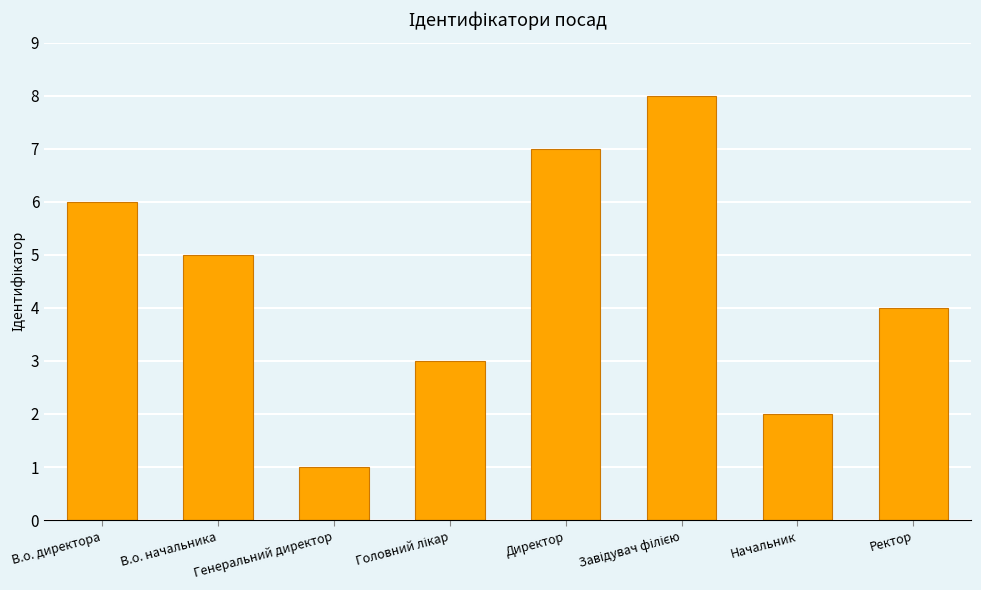

Reading left to right, extract all data points from this chart.

6	5	1	3	7	8	2	4